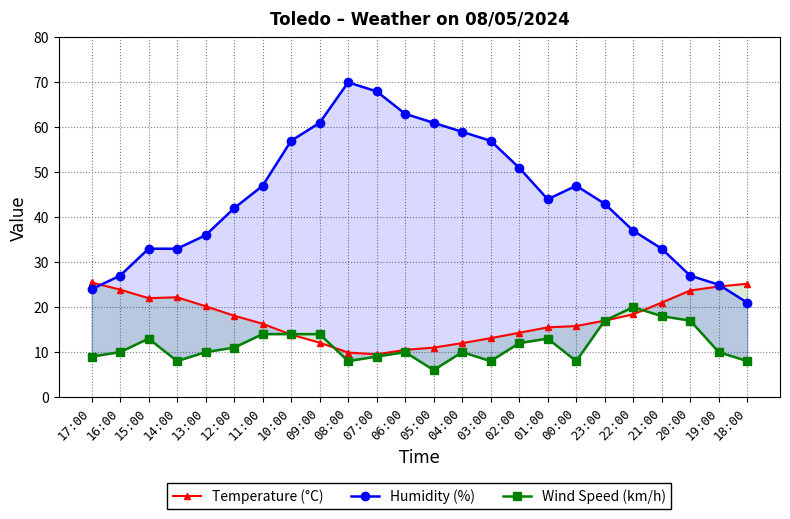

Which series changed the most between 08:00 and 03:00?

Humidity (%)